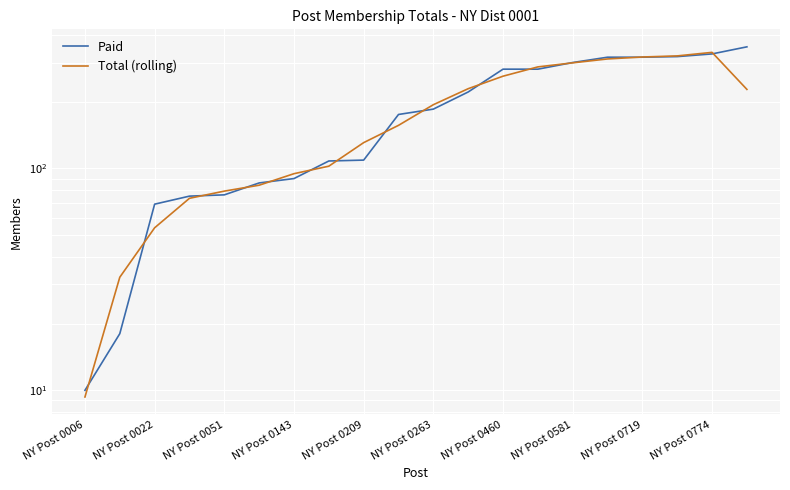

List the series in order of their peak value, highest first.

Paid, Total (rolling)